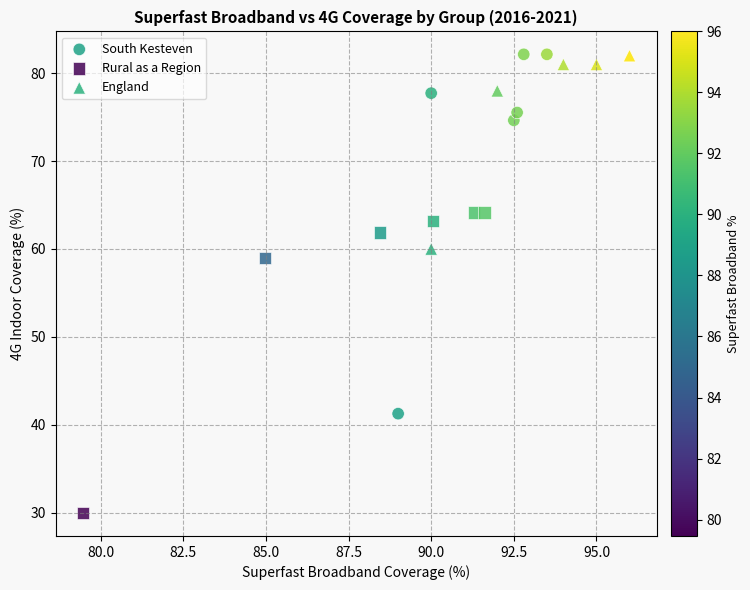

Which series has the largest Y range (max minus min)?

South Kesteven